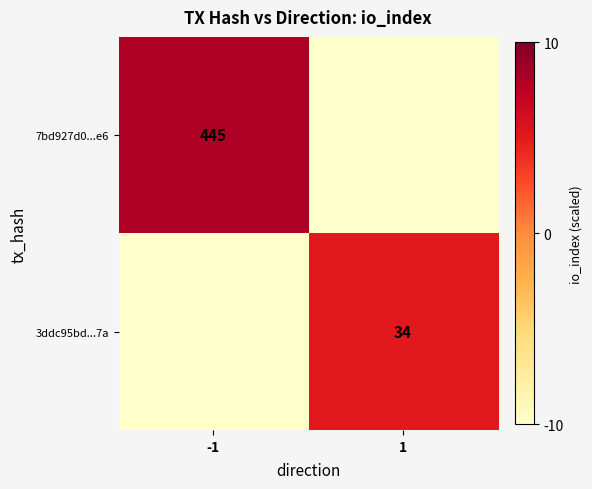

The 7bd927d0...e6 series shows 191 at -1. True or false?

False